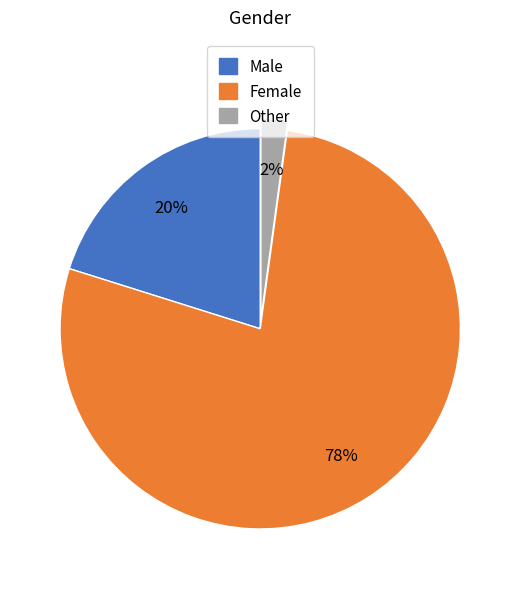

Does any single category account for the majority?

Yes